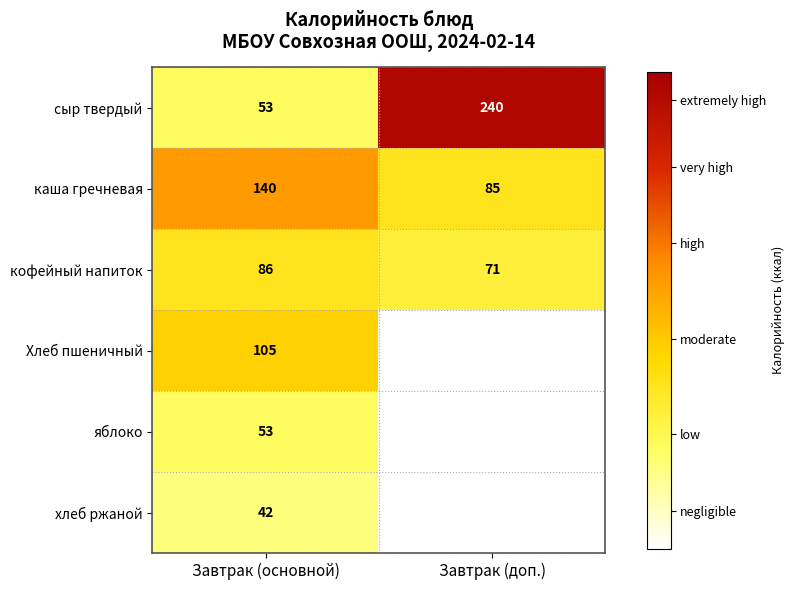

What is the sum of the сыр твердый values at Завтрак (доп.) and Завтрак (основной)?

293